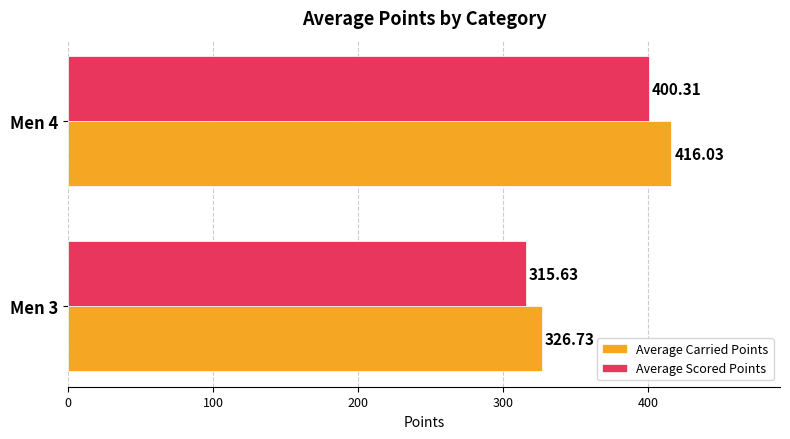

List the series in order of their overall mean, lowest first.

Average Scored Points, Average Carried Points